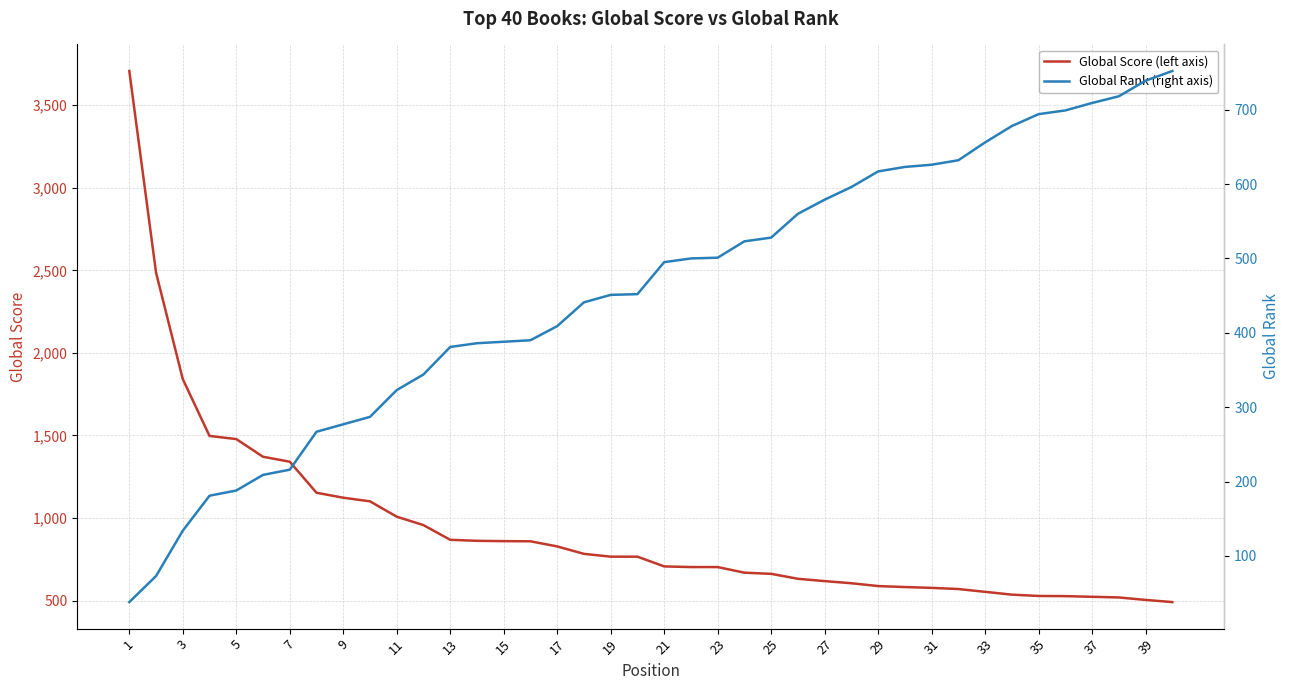

True or false: Global Rank (right axis) has more than 0 points higher than both neighbors.

False